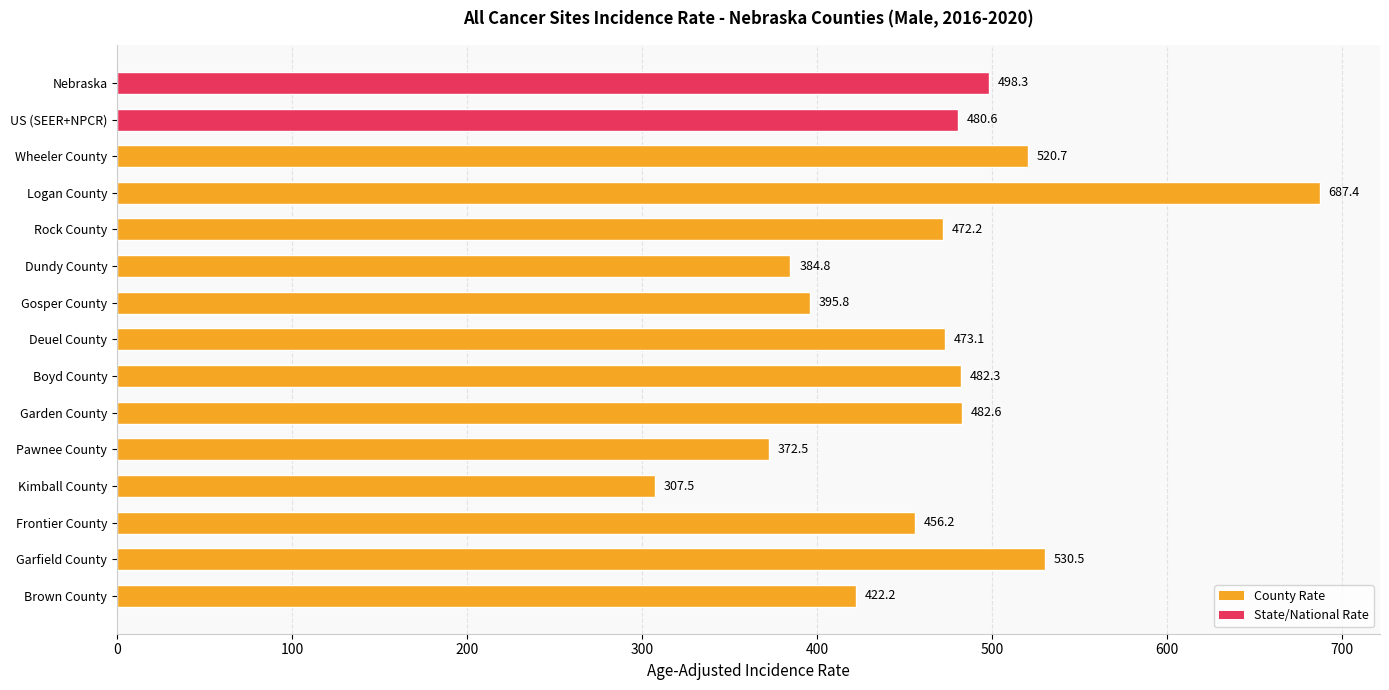

What is the change in value from Nebraska to Deuel County?

-25.2